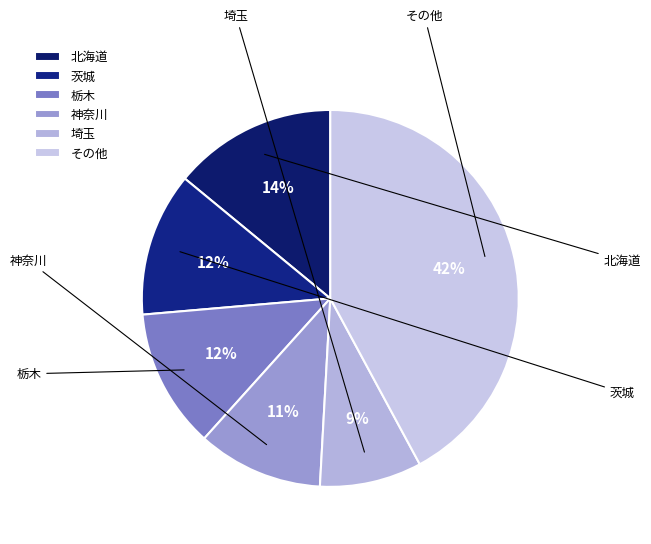

True or false: 茨城 accounts for 12% of the total.

True